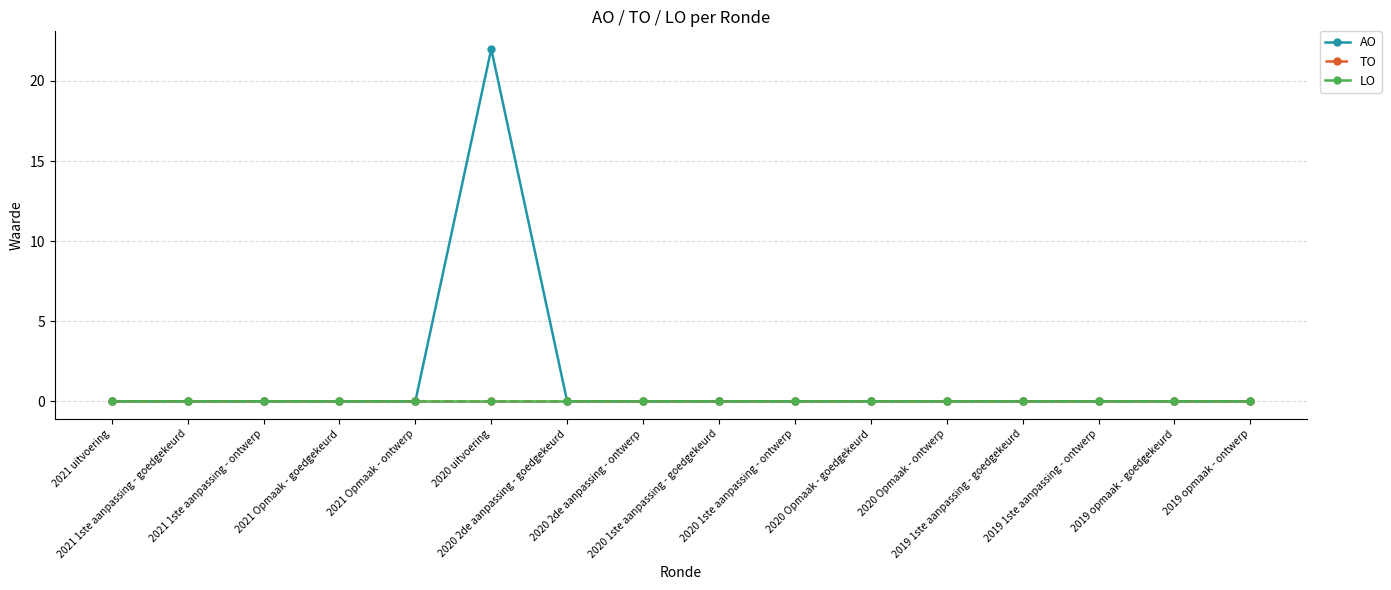

At which category does AO reach its first local peak?

2020 uitvoering